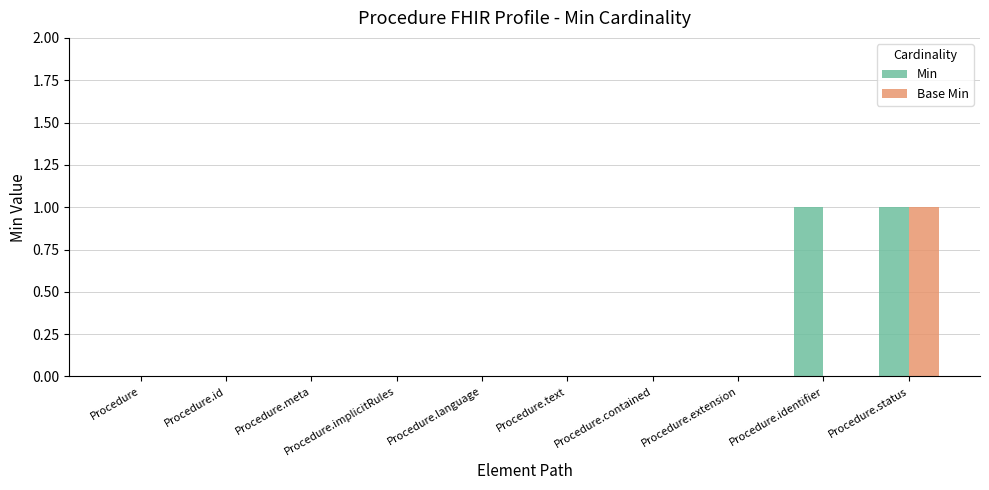

How many groups of bars are there?

10